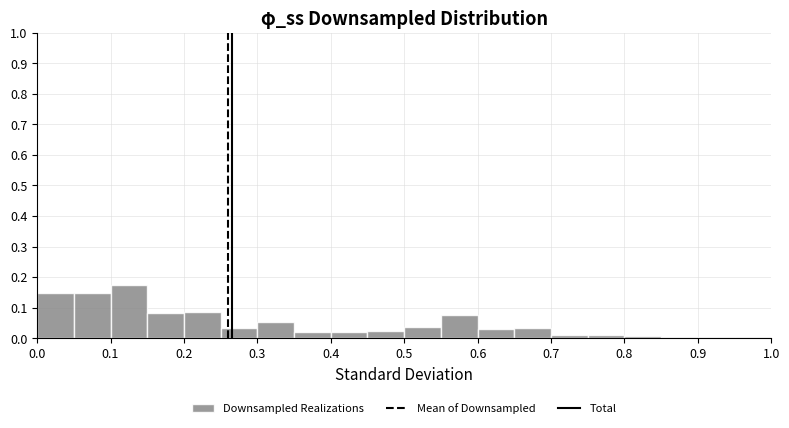

Reading left to right, list every bar in this chart as the range it spans on the x-axis followed by its height. The values are not printed on the chart, so give them approximately, as read against the axis.

0.00 to 0.05: 0.15
0.05 to 0.10: 0.15
0.10 to 0.15: 0.17
0.15 to 0.20: 0.08
0.20 to 0.25: 0.09
0.25 to 0.30: 0.03
0.30 to 0.35: 0.05
0.35 to 0.40: 0.02
0.40 to 0.45: 0.02
0.45 to 0.50: 0.02
0.50 to 0.55: 0.04
0.55 to 0.60: 0.07
0.60 to 0.65: 0.03
0.65 to 0.70: 0.03
0.70 to 0.75: 0.01
0.75 to 0.80: 0.01
0.80 to 0.85: under 0.01
0.85 to 0.90: under 0.01
0.90 to 0.95: under 0.01
0.95 to 1.00: under 0.01